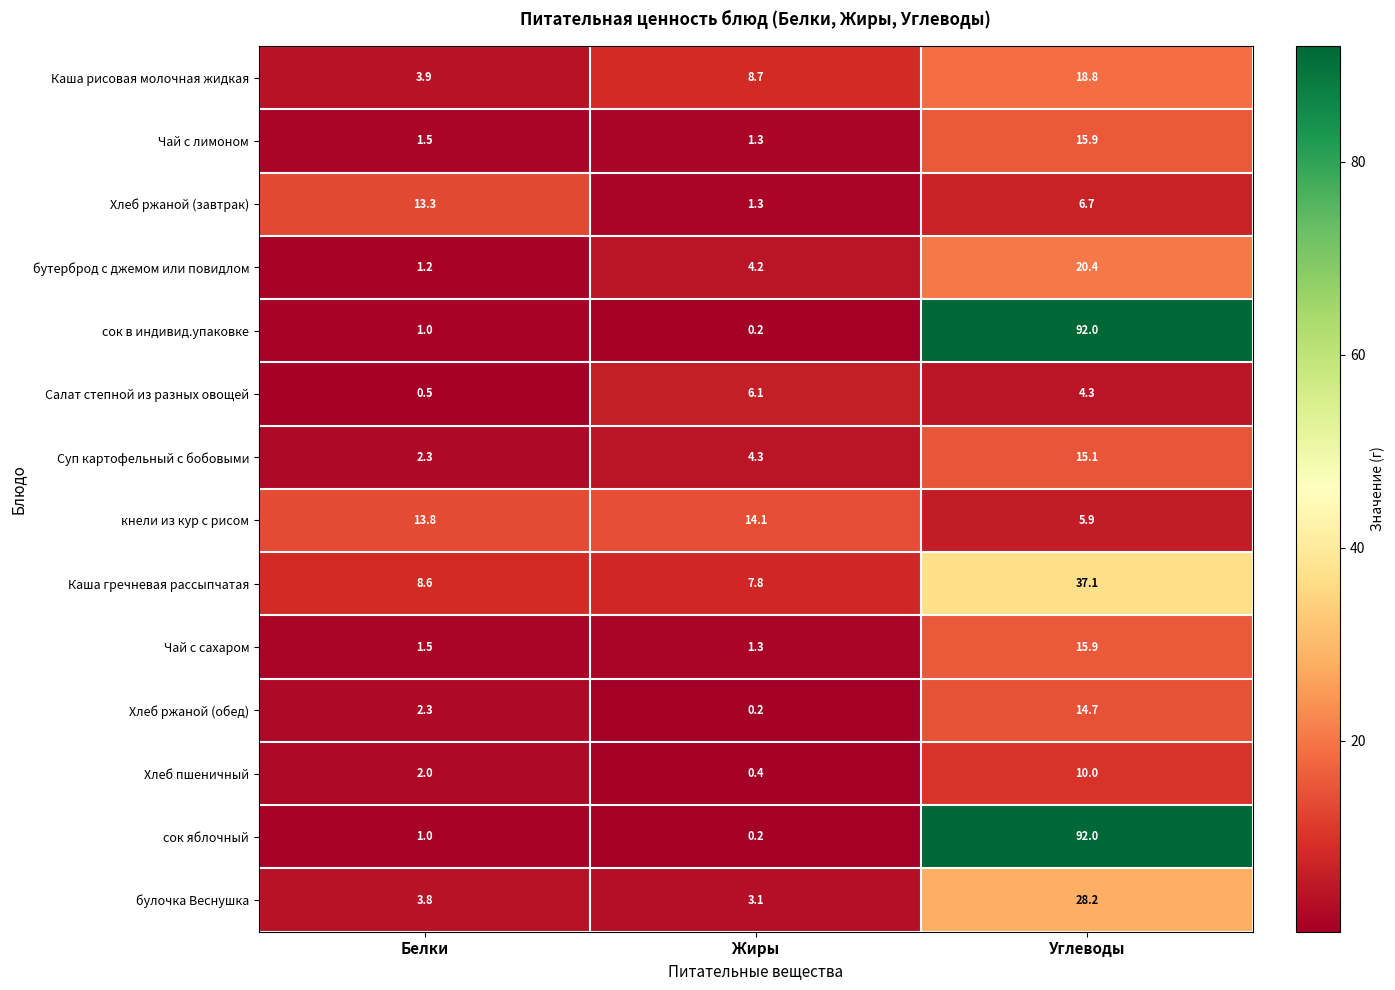

What is the difference between the maximum and second lowest values in the Суп картофельный с бобовыми series?

10.8